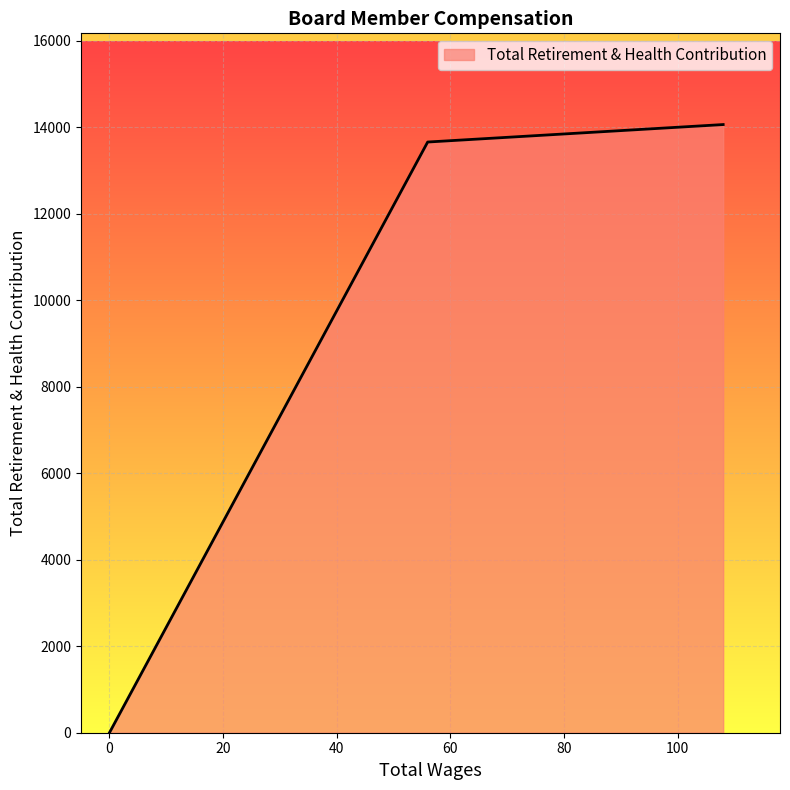

How many data points are above 0?

2